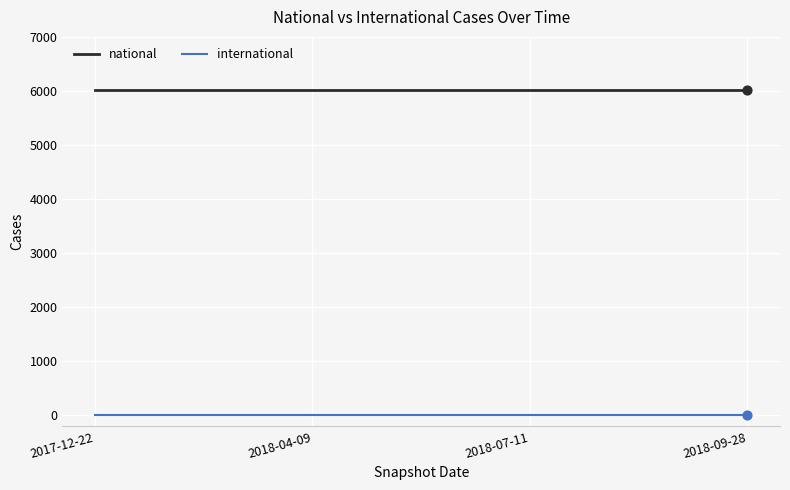

At how many categories does at least one series exceed 1952?

4